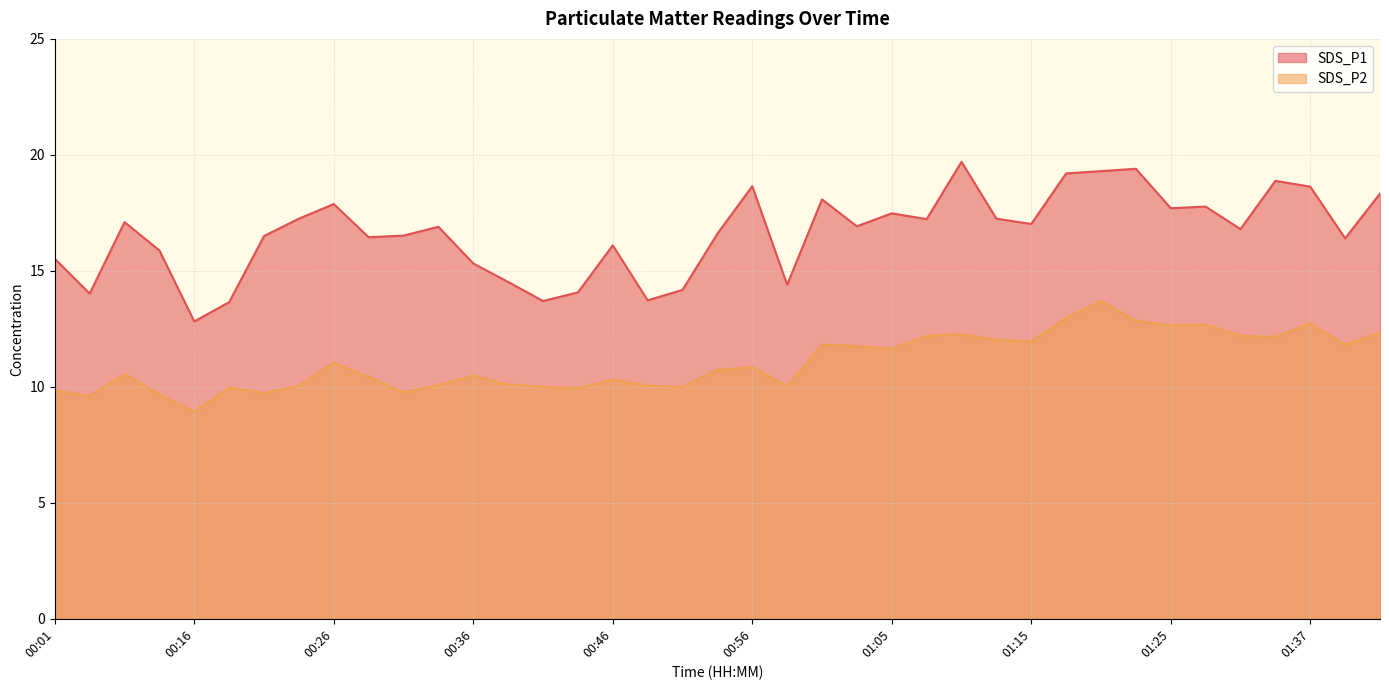

The SDS_P1 series shows 5.0 at 01:32. True or false?

False